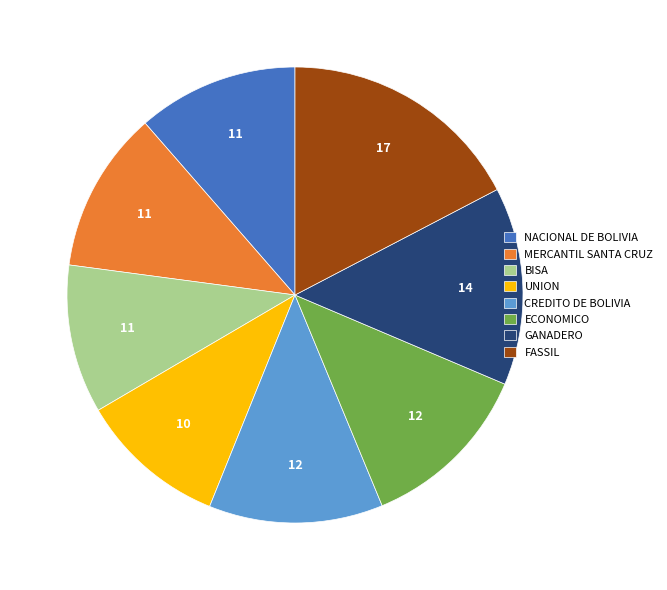

True or false: FASSIL accounts for 8% of the total.

False